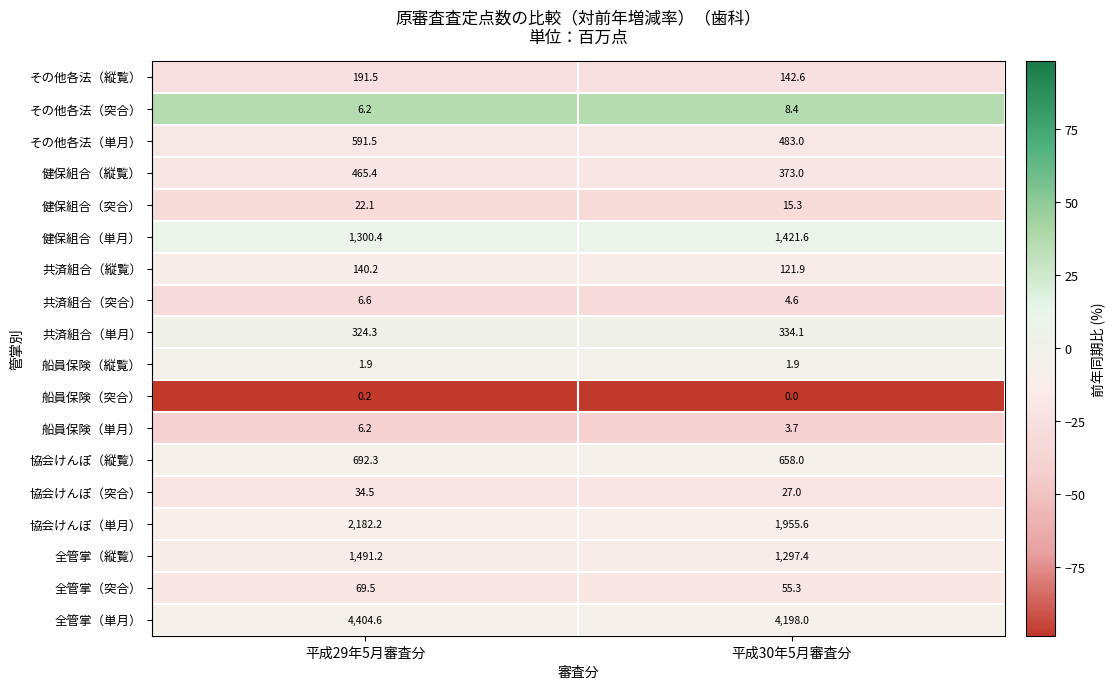

What is the smallest value displayed?

0.0